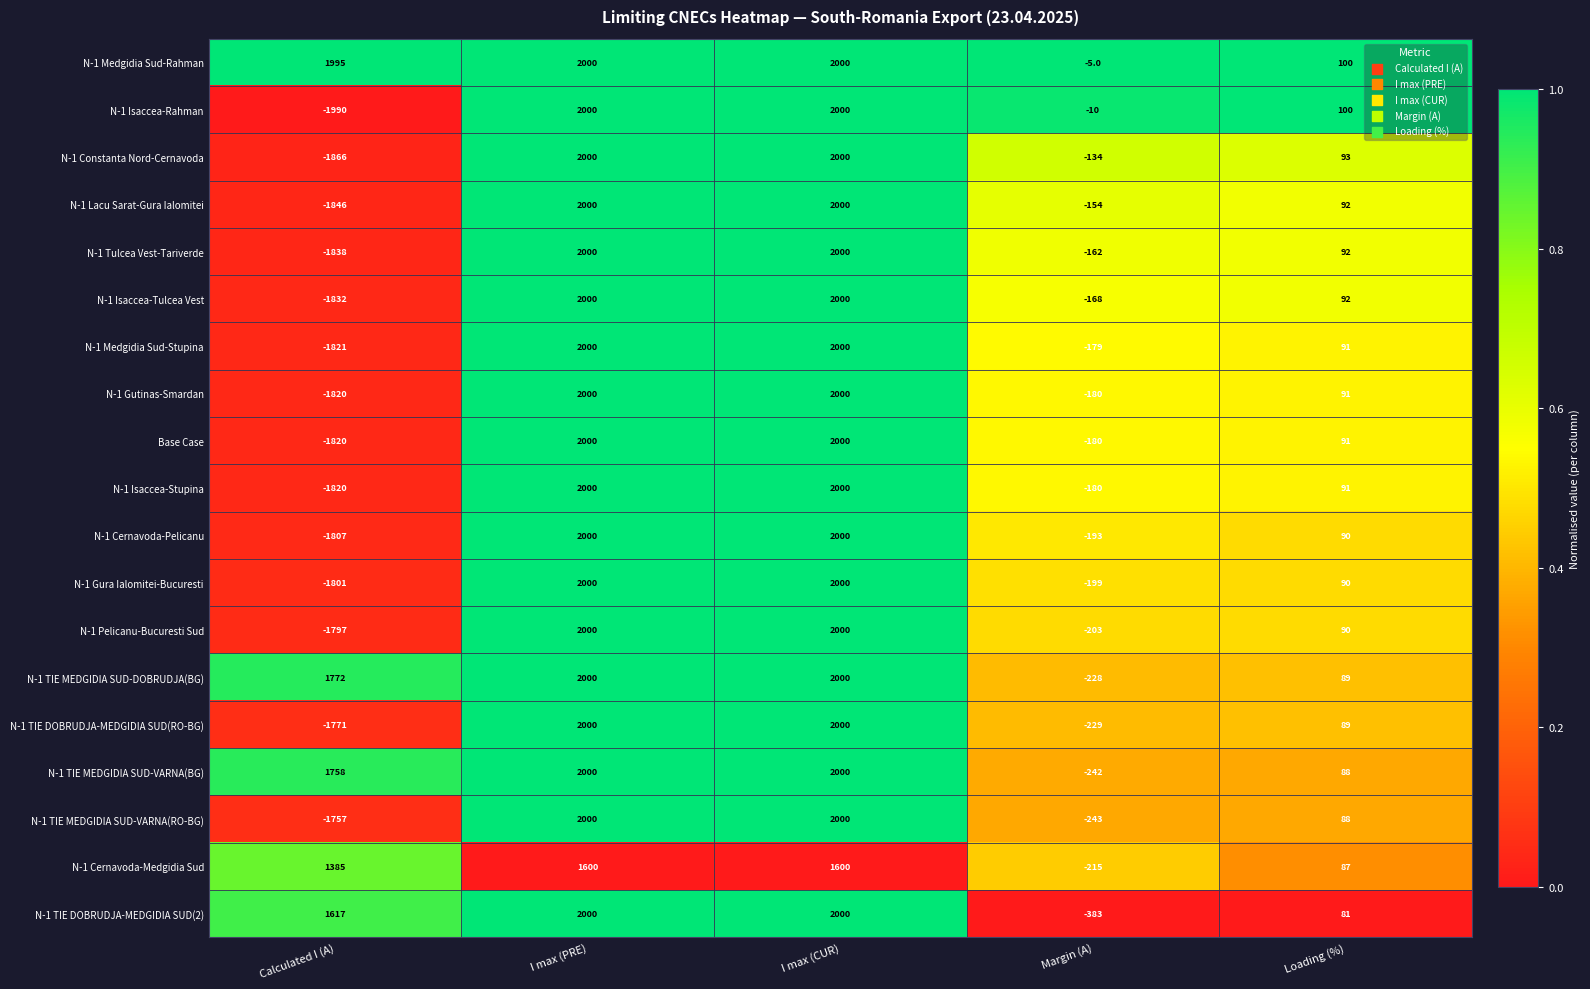

What is the approximate value of N-1 Tulcea Vest-Tariverde at Margin (A)?

-162